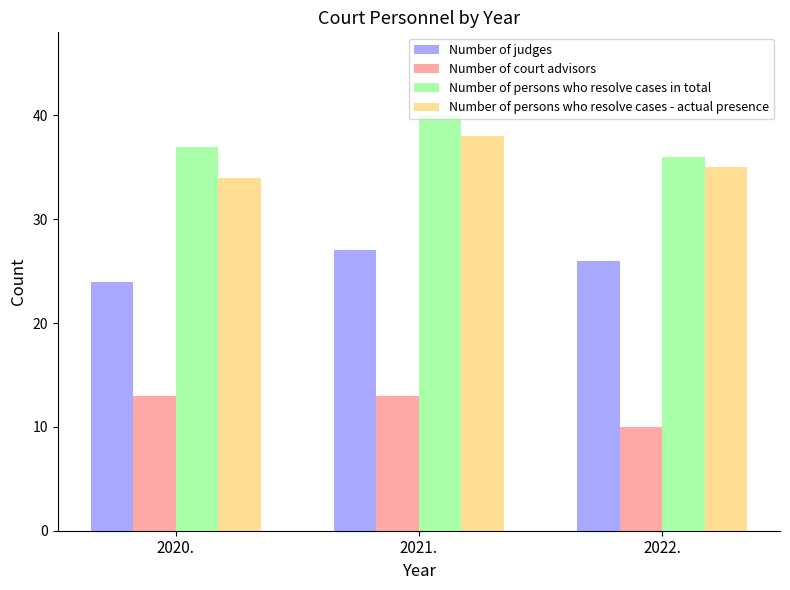

What is the greatest value displayed?

40